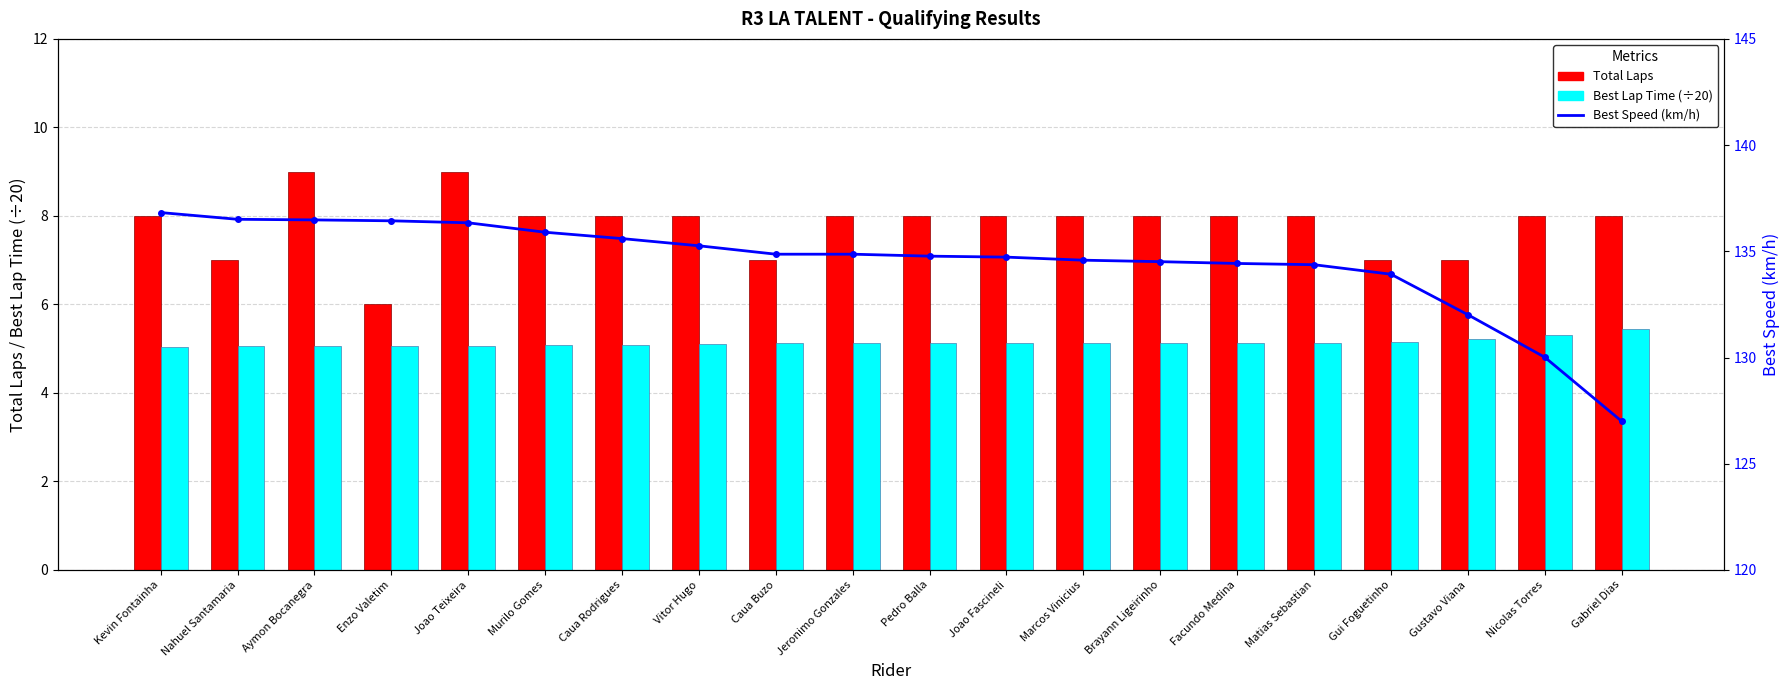

At which category does the chart reach its peak across all series?

Kevin Fontainha